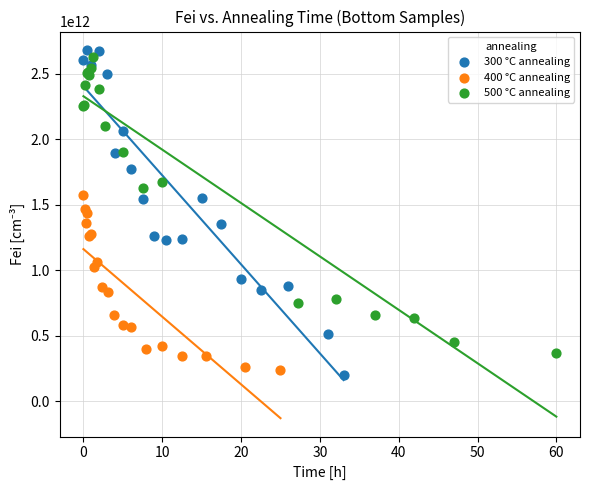

Which series has the largest Y range (max minus min)?

300 °C annealing